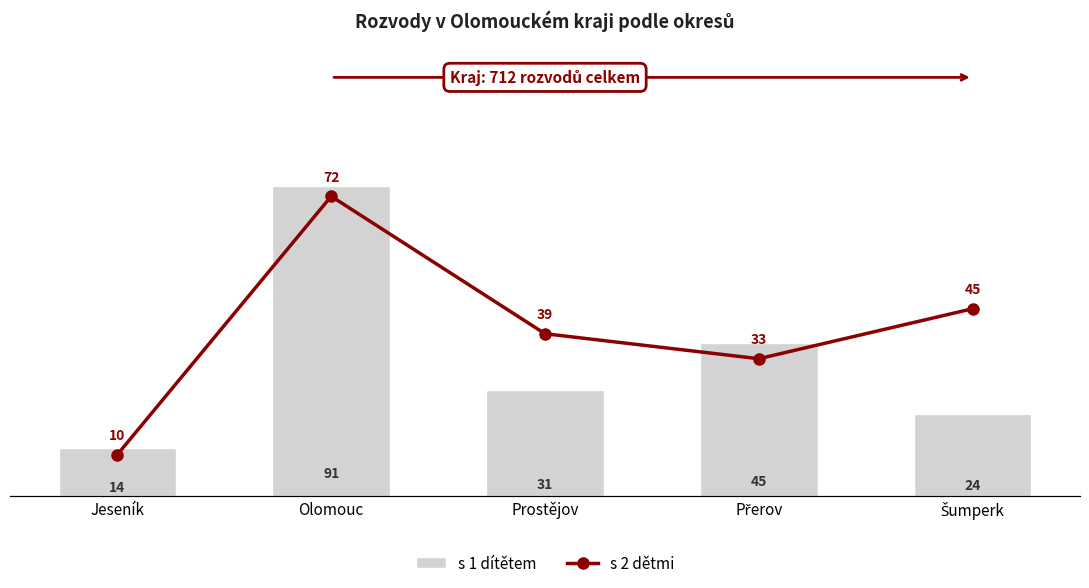

What are all the series names shown in the legend?

s 1 dítětem, s 2 dětmi